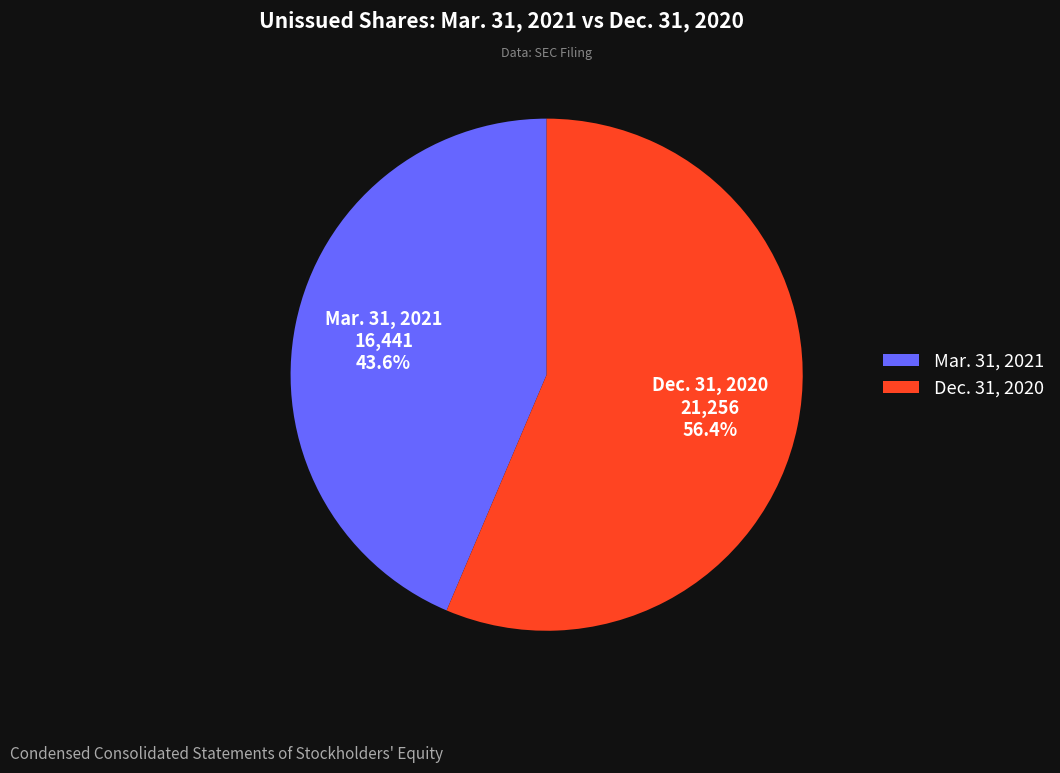

To the nearest percent, what is the difference between the largest and smallest slice percentages?

13%